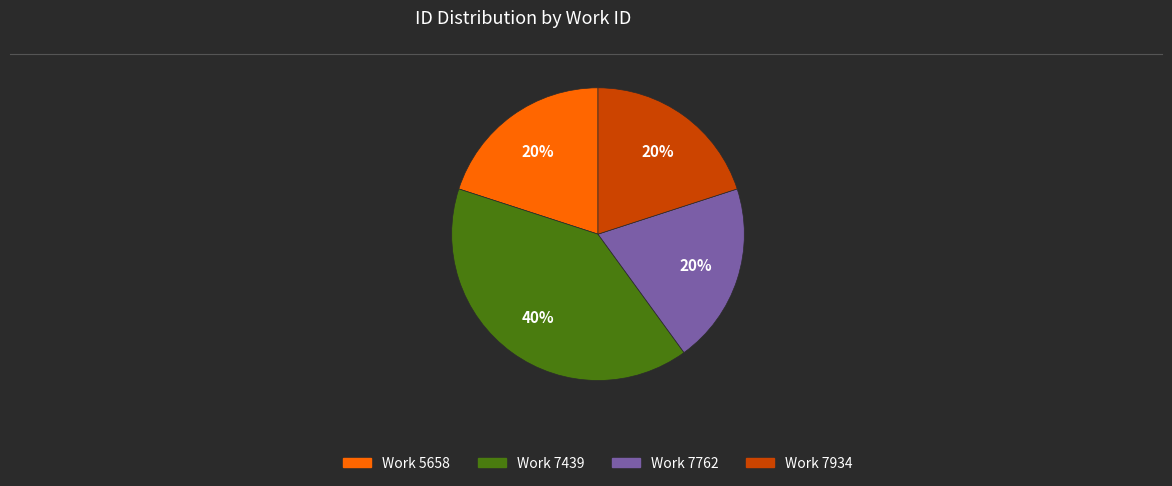

Is there a majority slice in this chart?

No